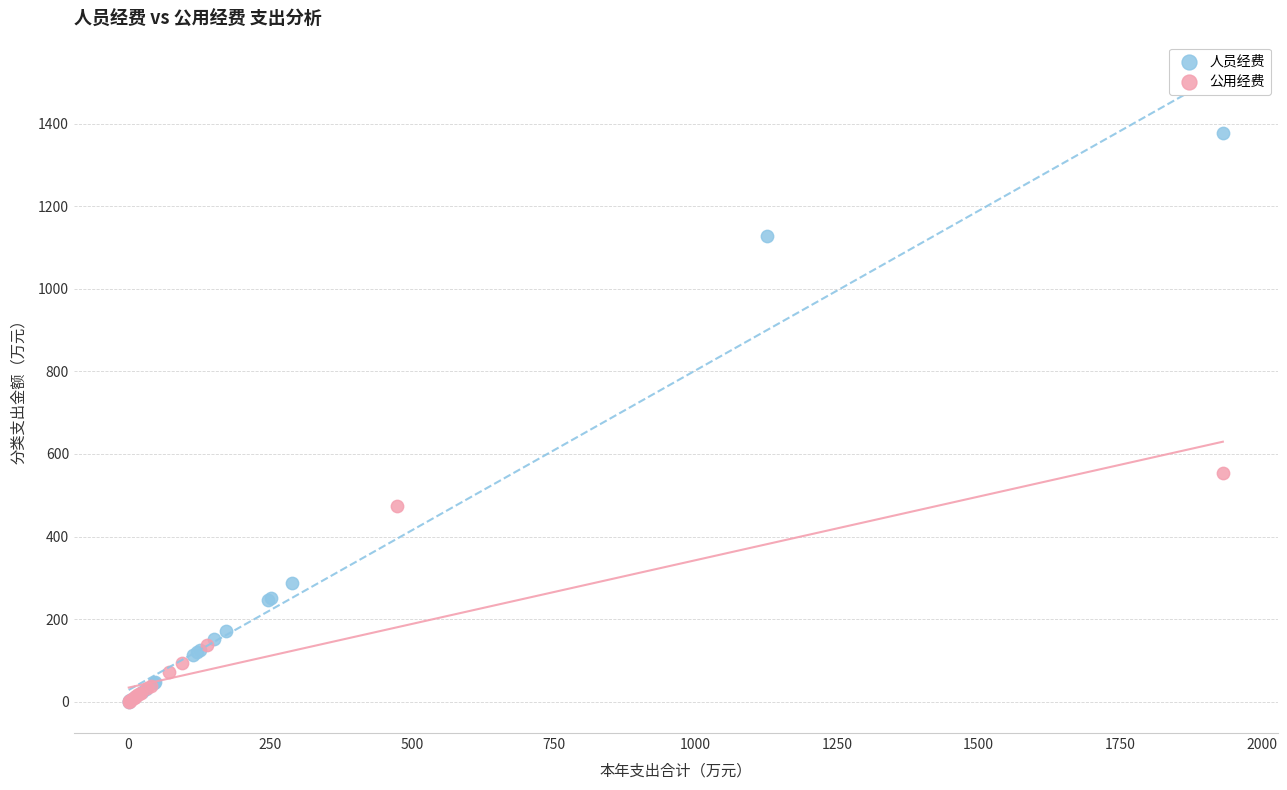

Which series has the largest Y range (max minus min)?

人员经费